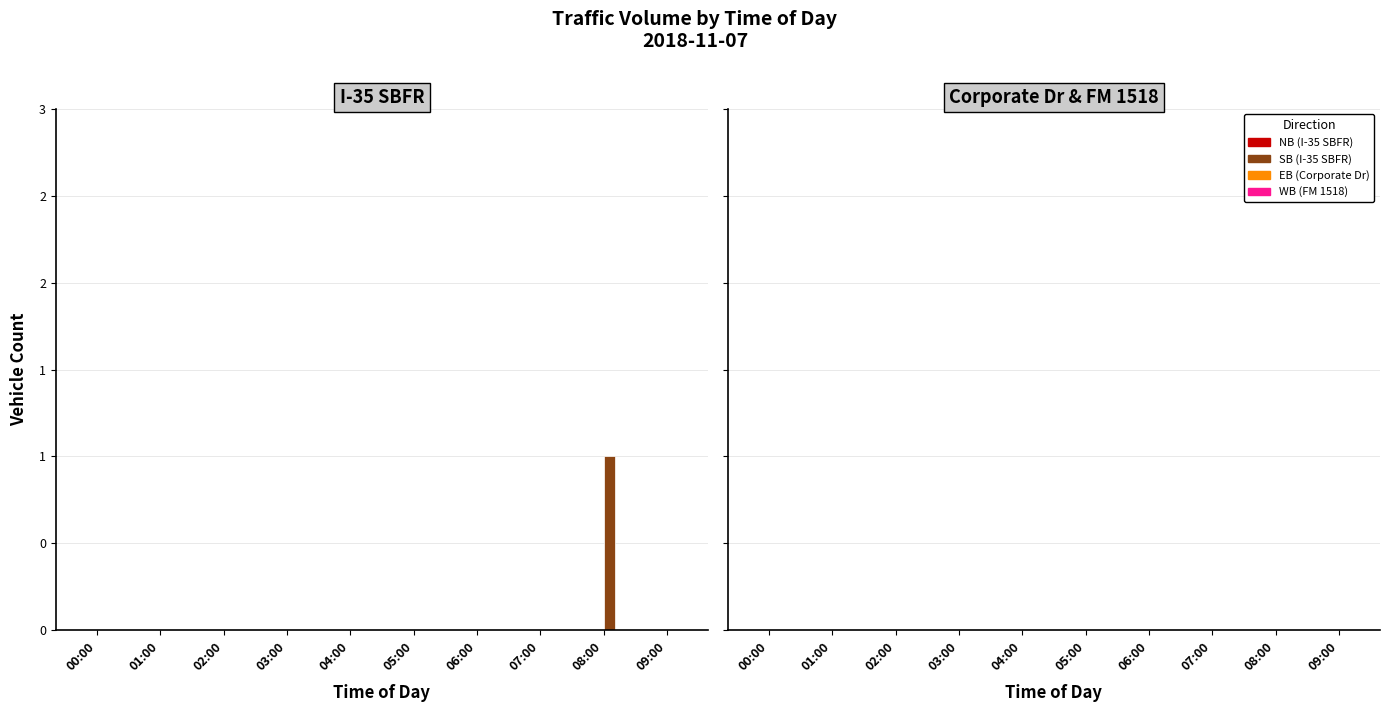

Reading left to right, extract all data points from this chart.

I-35 SBFR Northbound: 00:00=0	01:00=0	02:00=0	03:00=0	04:00=0	05:00=0	06:00=0	07:00=0	08:00=0	09:00=0
I-35 SBFR Southbound: 00:00=0	01:00=0	02:00=0	03:00=0	04:00=0	05:00=0	06:00=0	07:00=0	08:00=1	09:00=0
Corporate Dr Eastbound: 00:00=0	01:00=0	02:00=0	03:00=0	04:00=0	05:00=0	06:00=0	07:00=0	08:00=0	09:00=0
FM 1518 Westbound: 00:00=0	01:00=0	02:00=0	03:00=0	04:00=0	05:00=0	06:00=0	07:00=0	08:00=0	09:00=0